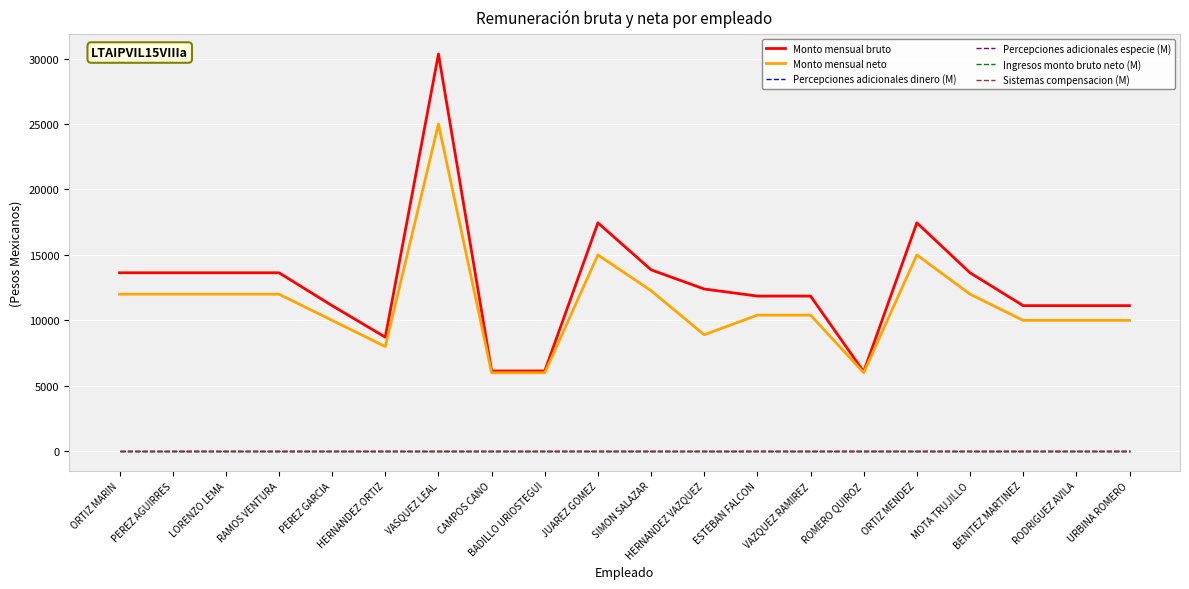

What value does the Monto mensual bruto series have at URBINA ROMERO?

11124.9